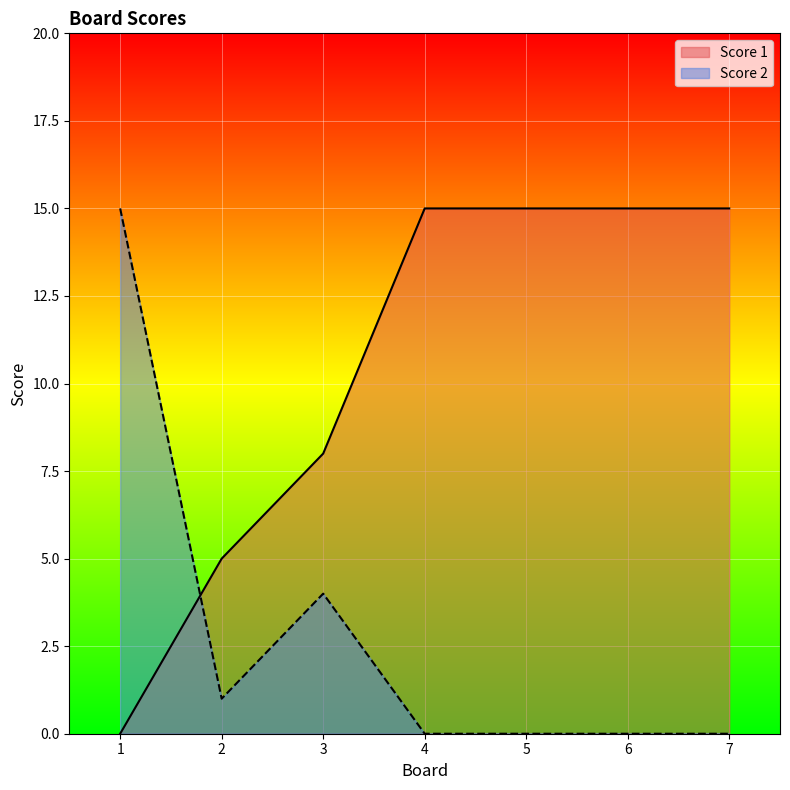

What is the total value across all series at 5?

15